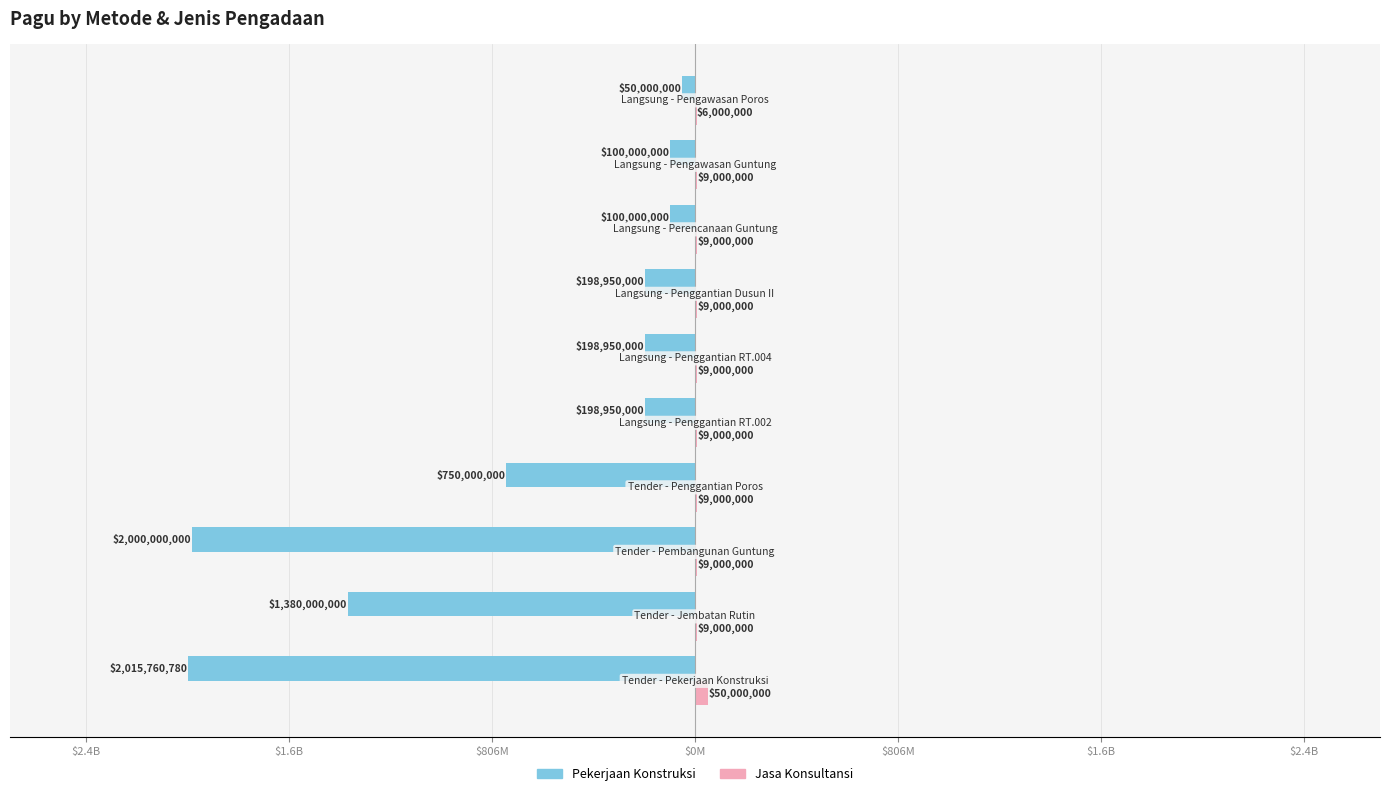

What is the sum of all Jasa Konsultansi values?

128000000